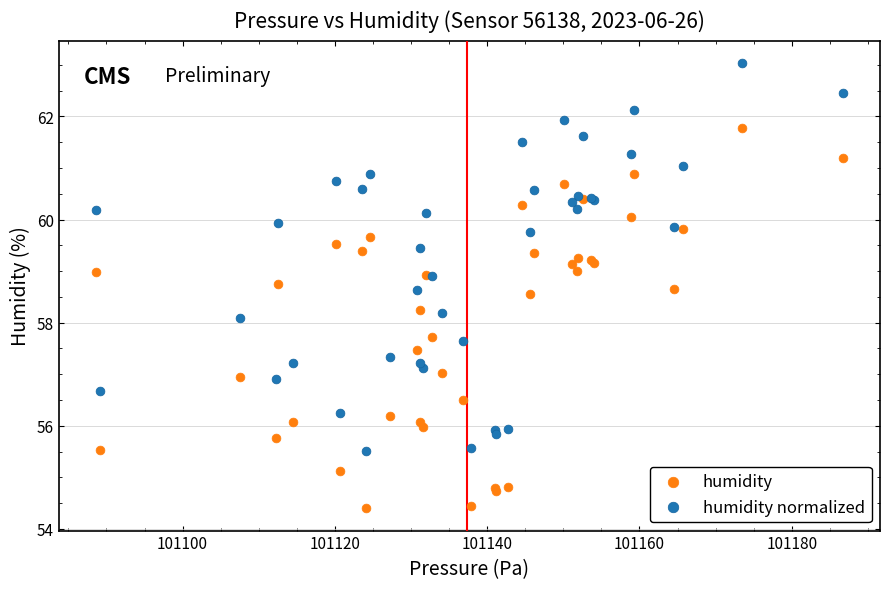

Which series has the widest spread of Y values?

humidity normalized